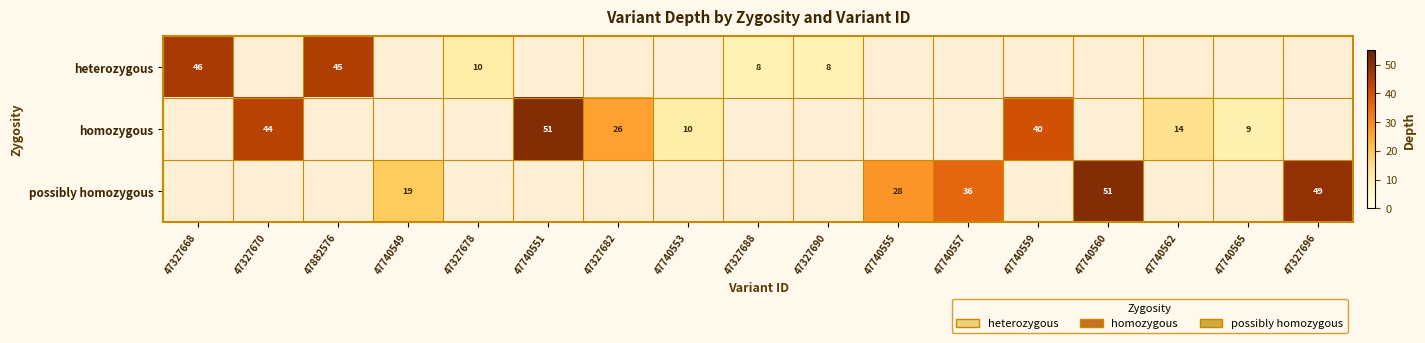

True or false: heterozygous has a value of 12 at 47327688.

False